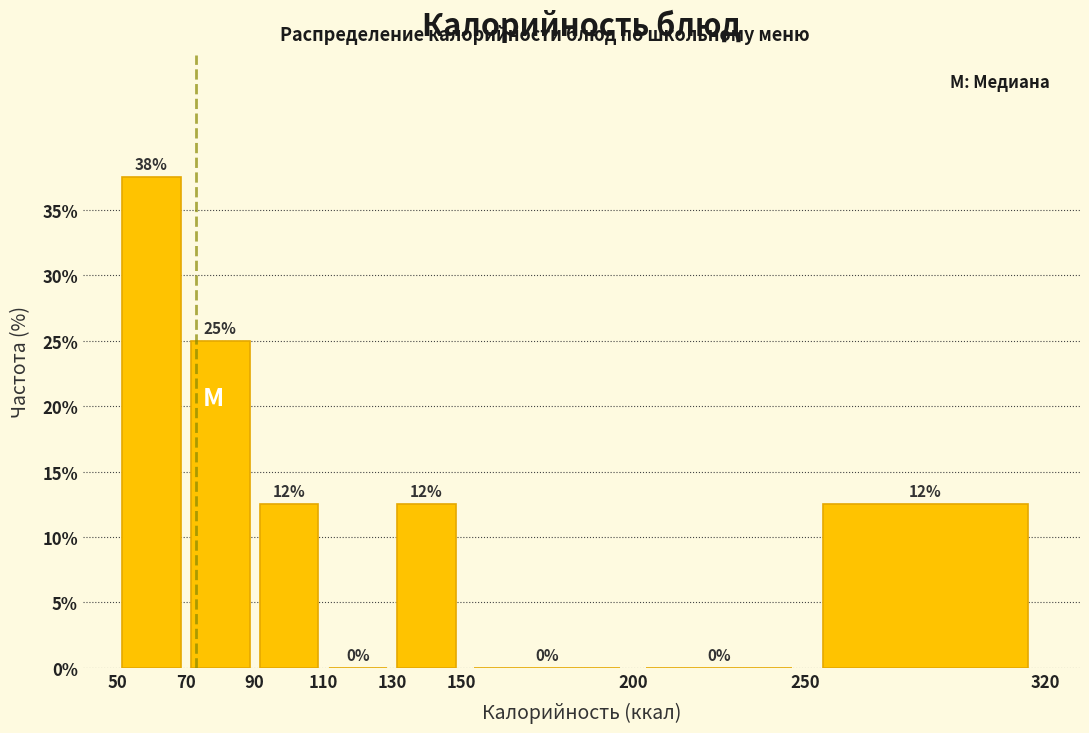

Which range on the x-axis has the tallest bar?

50 to 70